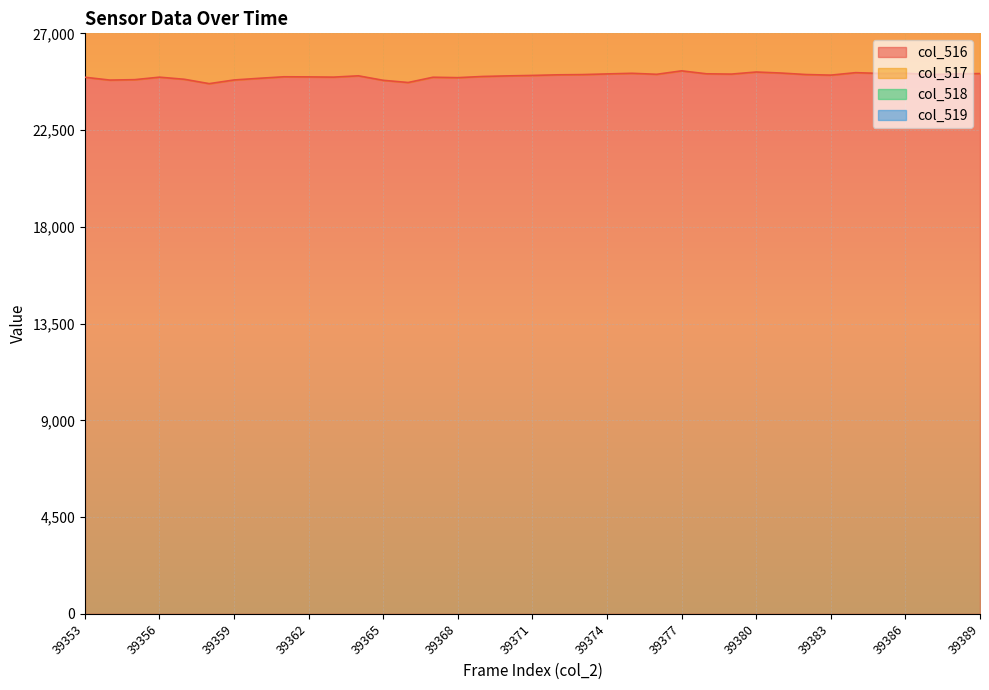

Which series changed the most between 39359 and 39376?

col_518